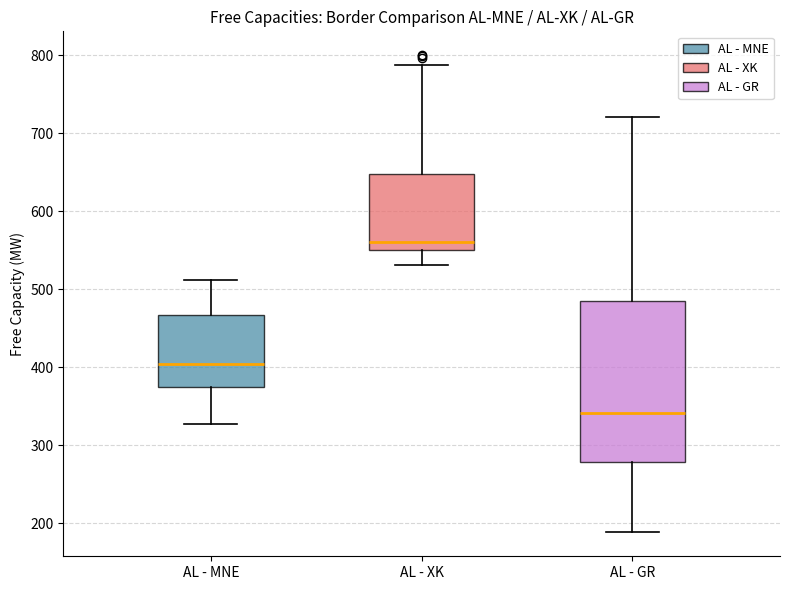

Which box is the tallest, from its lower edge to its upper edge?

AL - GR